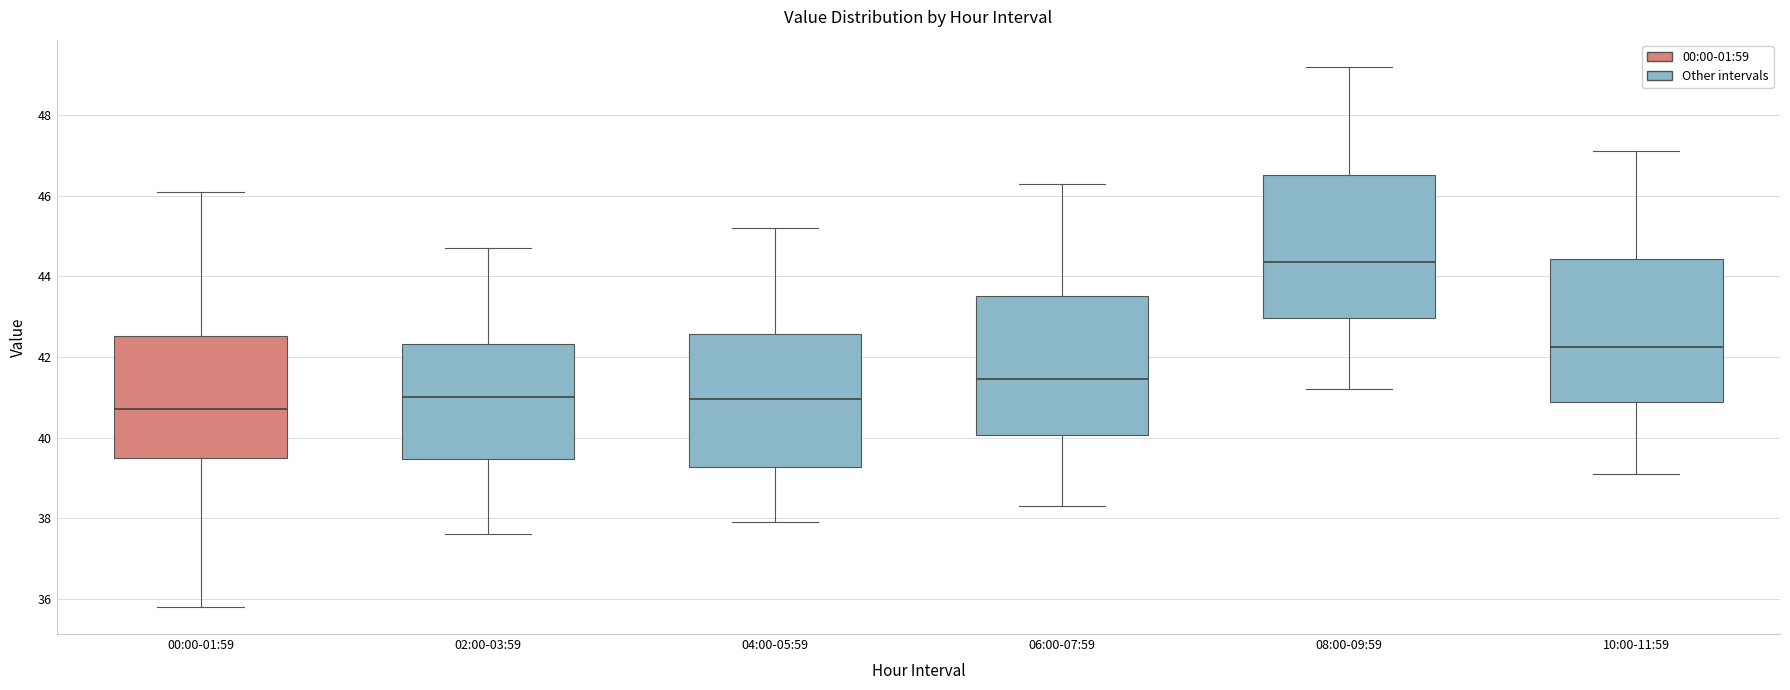

Reading left to right, transcribe this box plot: for each box, give where its median line is, the range the box spans, and where its two whiskers end, as read against the y-axis. The values are not printed on the chart, so give them approximately, as read against the axis.

00:00-01:59: median 40.8, box 39.6 to 42.6, whiskers 35.8 to 46.2
02:00-03:59: median 41.0, box 39.4 to 42.4, whiskers 37.6 to 44.8
04:00-05:59: median 41.0, box 39.2 to 42.6, whiskers 38.0 to 45.2
06:00-07:59: median 41.4, box 40.0 to 43.6, whiskers 38.4 to 46.4
08:00-09:59: median 44.4, box 43.0 to 46.6, whiskers 41.2 to 49.2
10:00-11:59: median 42.2, box 40.8 to 44.4, whiskers 39.2 to 47.2